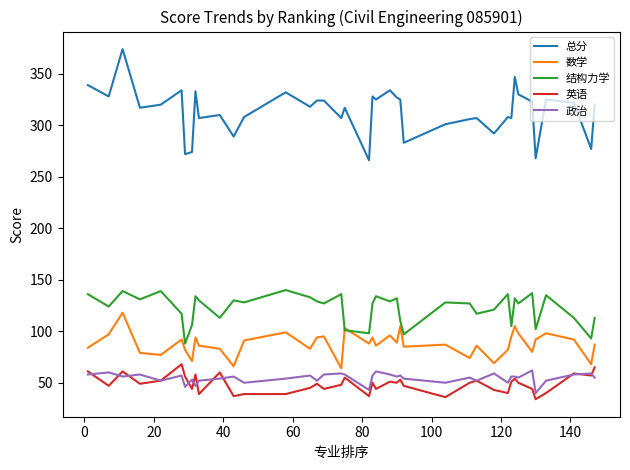

Which series has the largest total across all categories?

总分